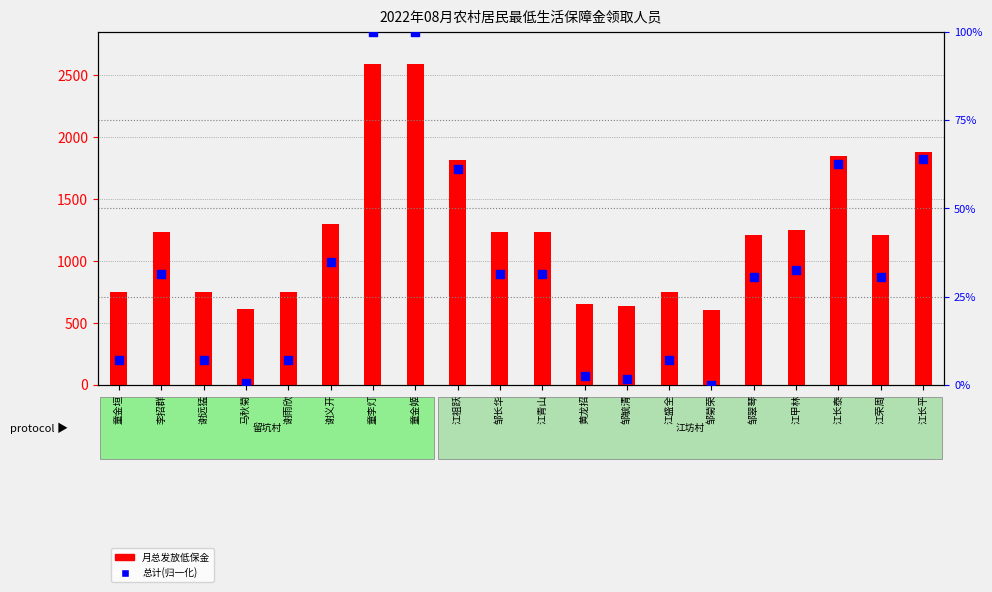

At how many categories does at least one series exceed 760?

12